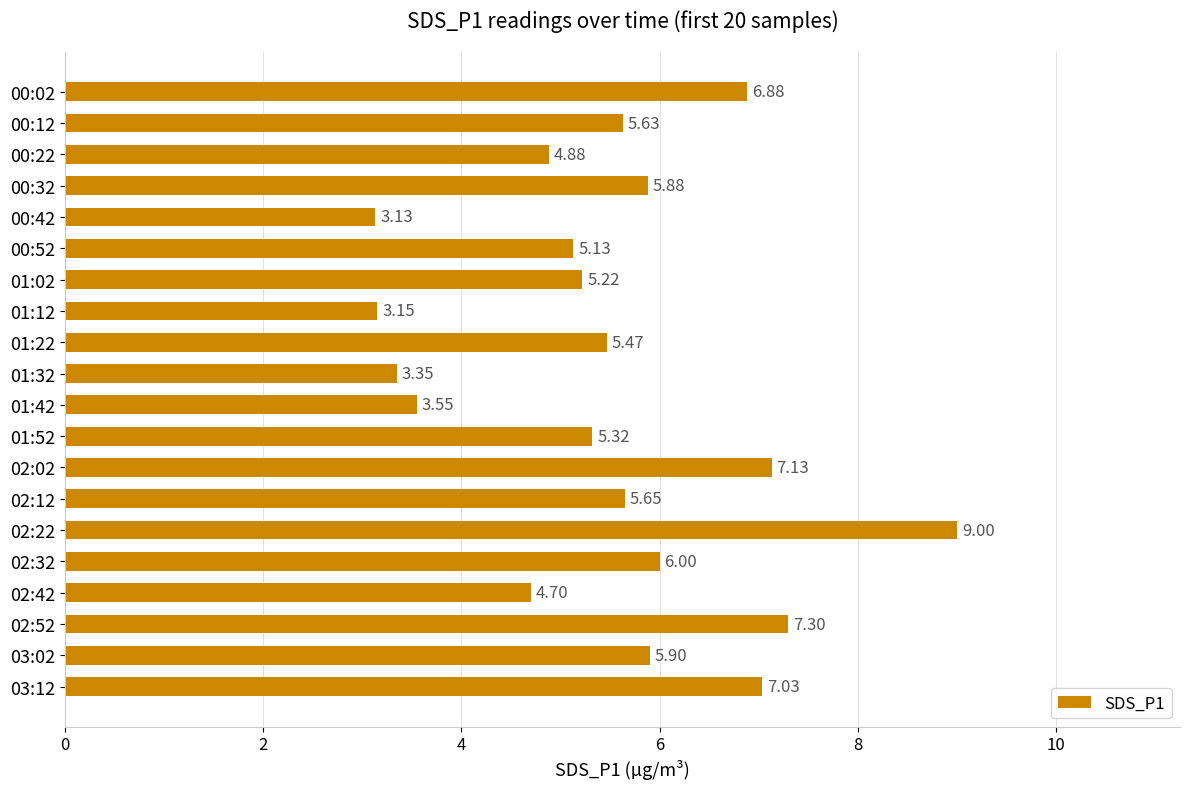

How many data points are above 5?

14